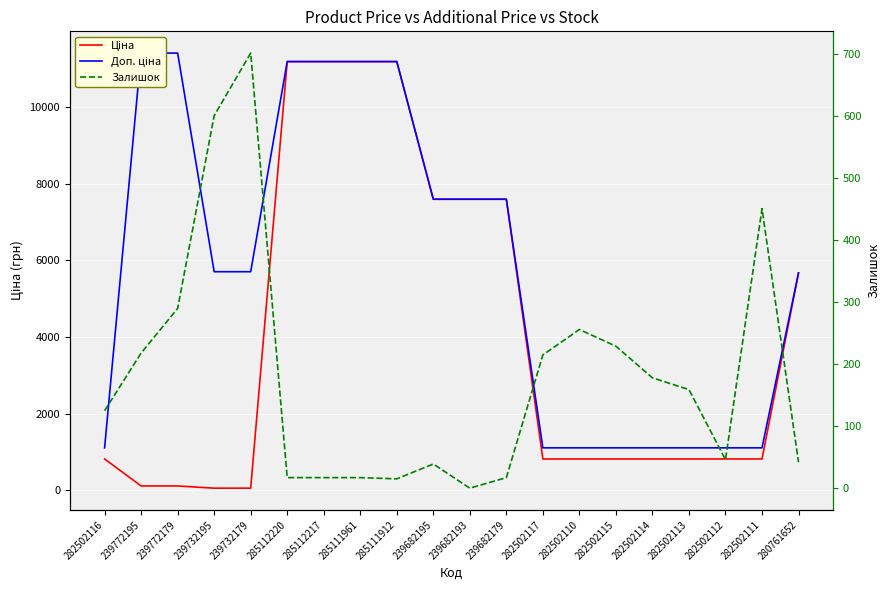

Reading left to right, extract all data points from this chart.

Ціна: 818.5	114.1	114.1	57.0	57.0	11188.2	11188.2	11188.2	11188.2	7596.5	7596.5	7596.5	818.5	818.5	818.5	818.5	818.5	818.5	818.5	5673.8
Доп. ціна: 1109.2	11410.0	11410.0	5705.0	5705.0	11188.2	11188.2	11188.2	11188.2	7596.5	7596.5	7596.5	1109.2	1109.2	1109.2	1109.2	1109.2	1109.2	1109.2	5673.8
Залишок: 125.0	218.0	290.0	601.0	702.0	17.0	17.0	17.0	15.0	39.0	0.0	17.0	215.0	256.0	229.0	178.0	159.0	46.0	451.0	42.0